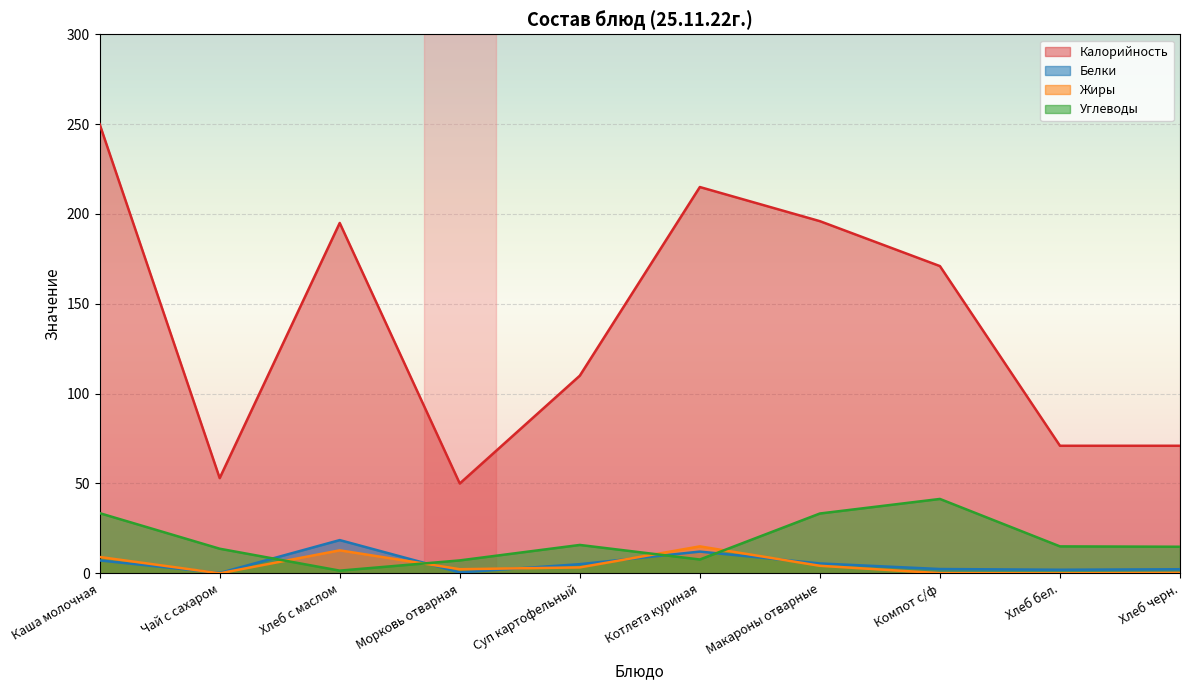

What is the label of the 8th point from the left?

Компот с/ф